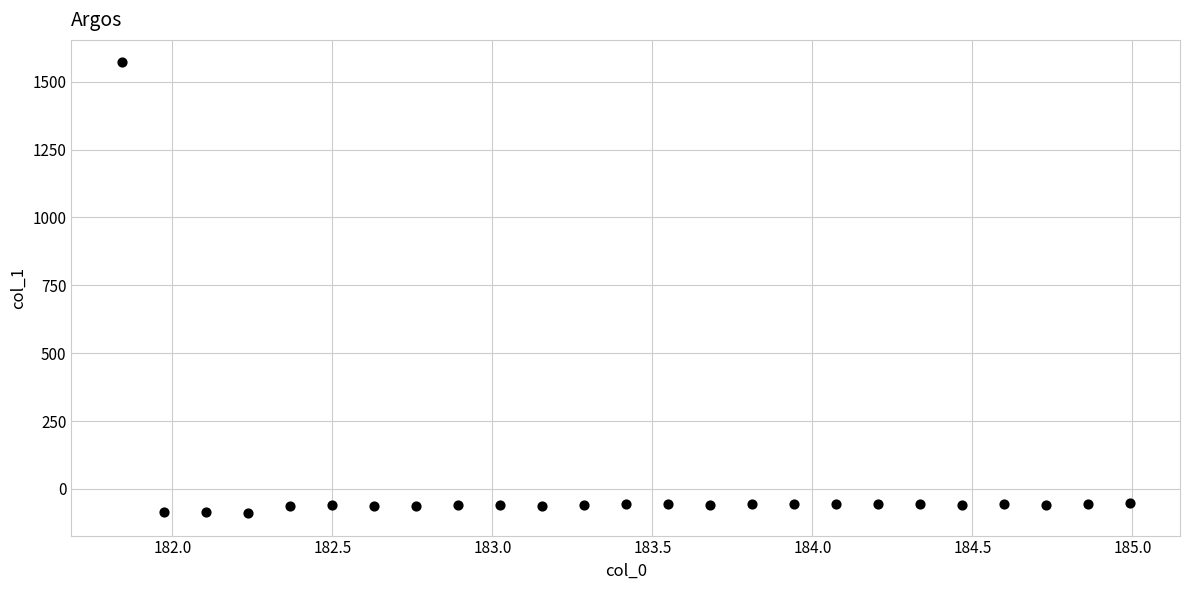

What is the range of Y values (max minus min)?

1660.5